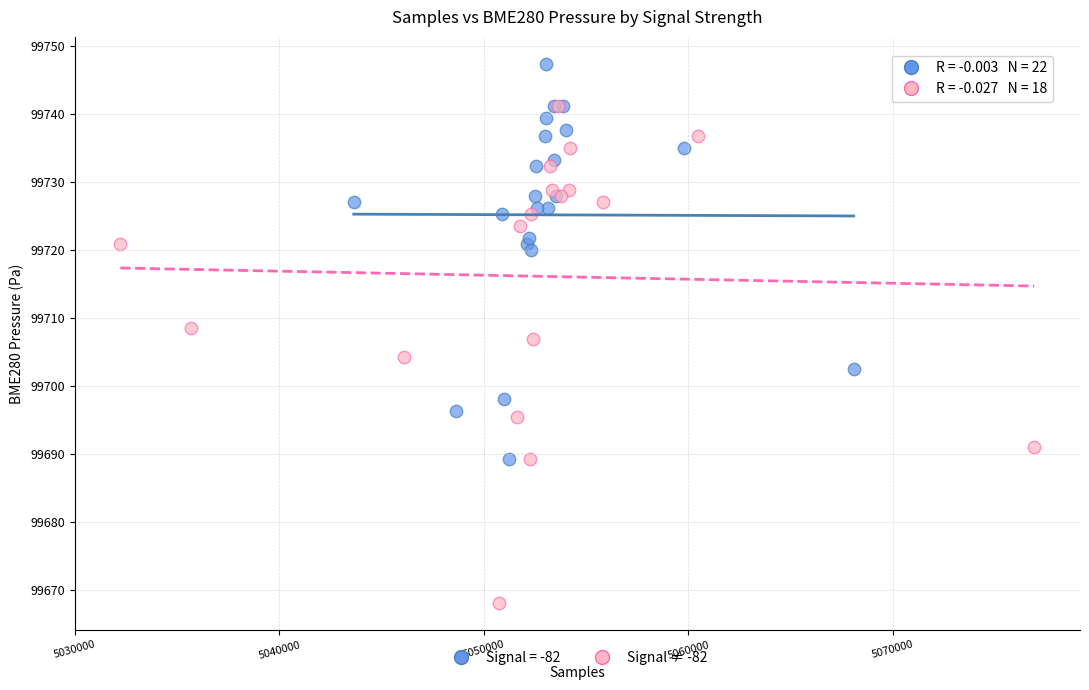

Which series contains the lowest Y value?

Signal ≠ -82